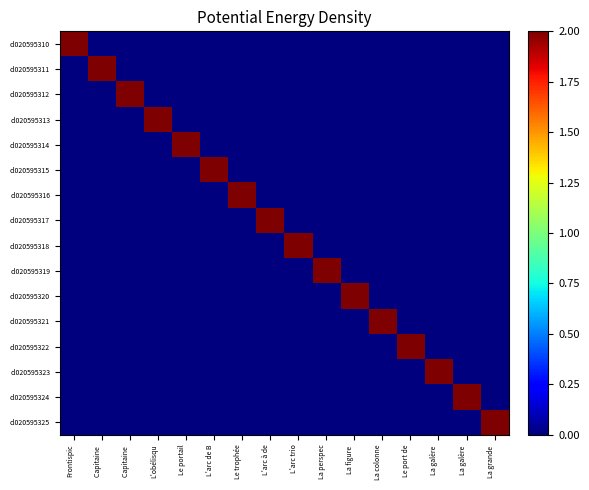

Which series changed the most between L'arc de B and La perspec?

cl020595315